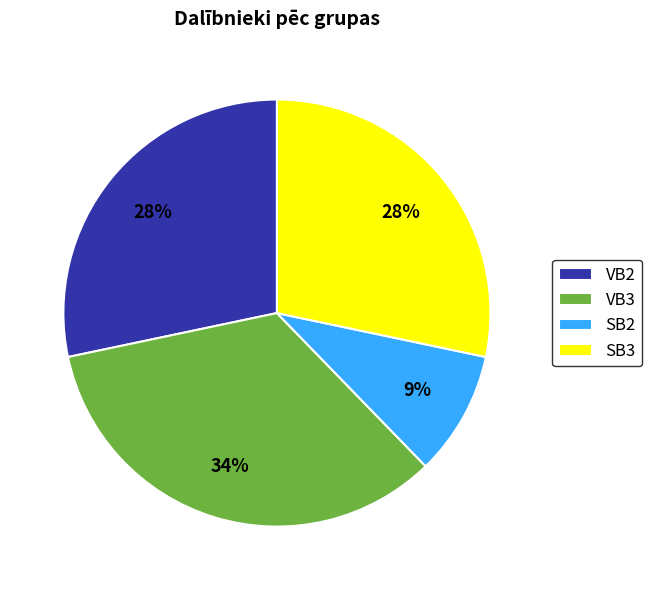

What is the smallest slice in the pie chart?

SB2